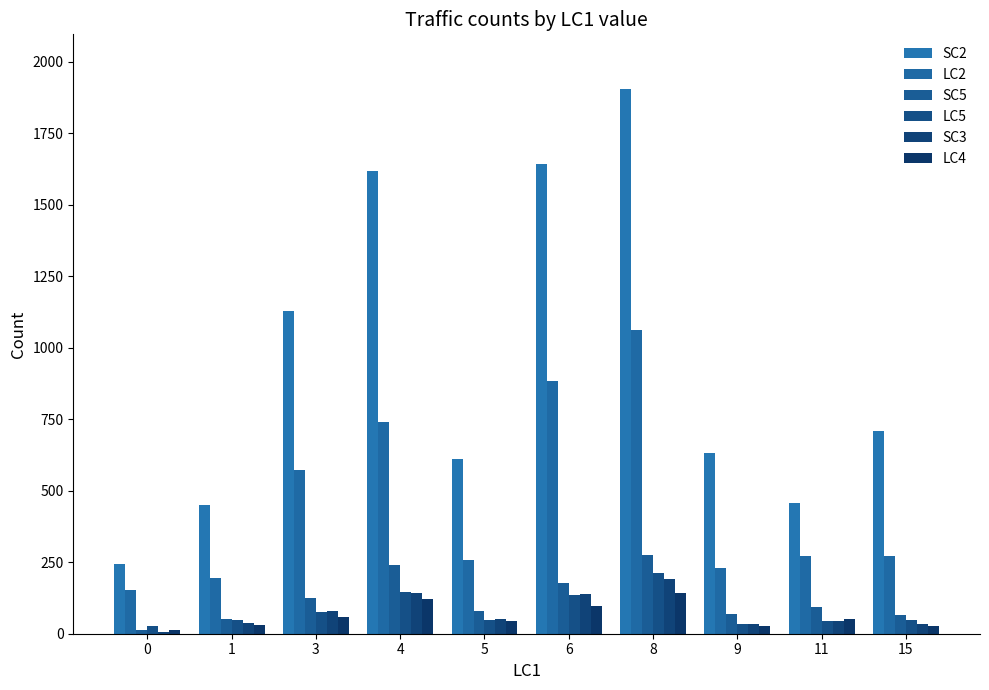

Count the number of categories in the chart.

10